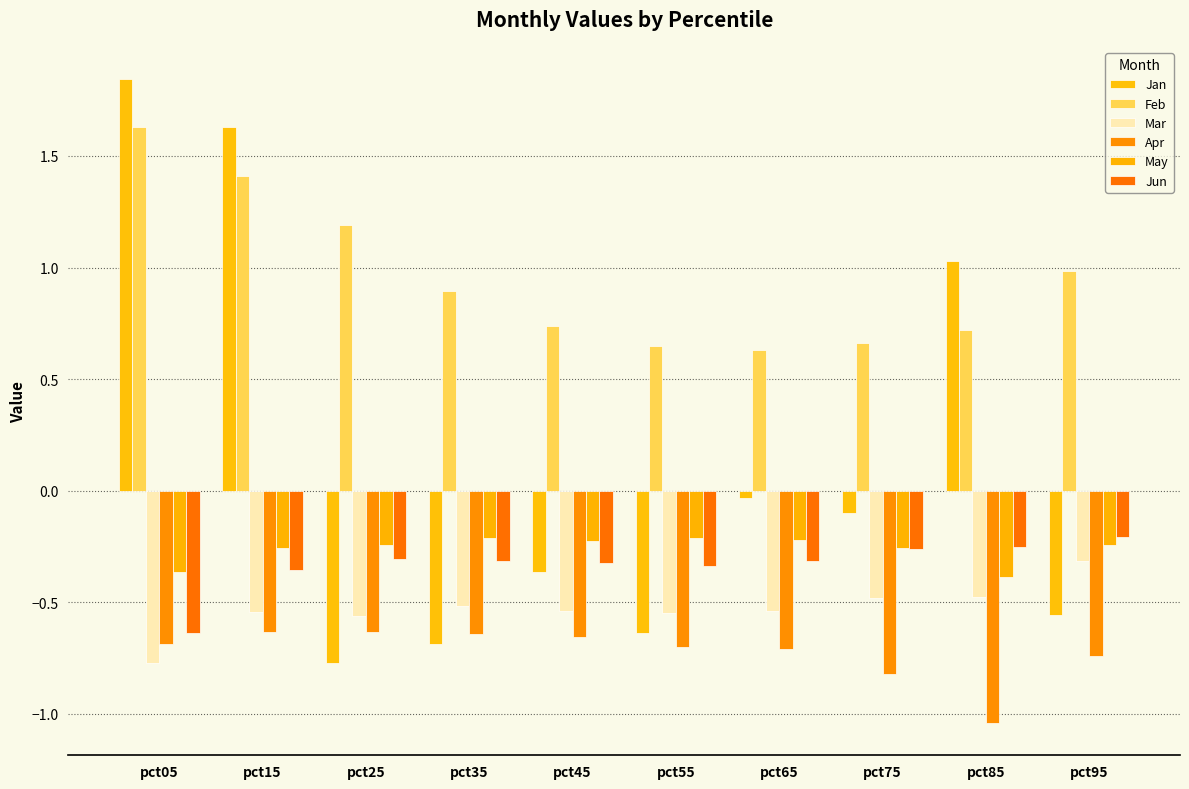

How many groups of bars are there?

10